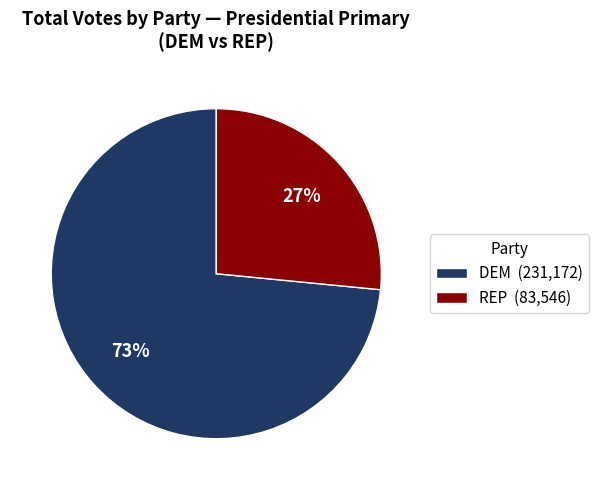

Is there any slice that represents more than half of the pie?

Yes